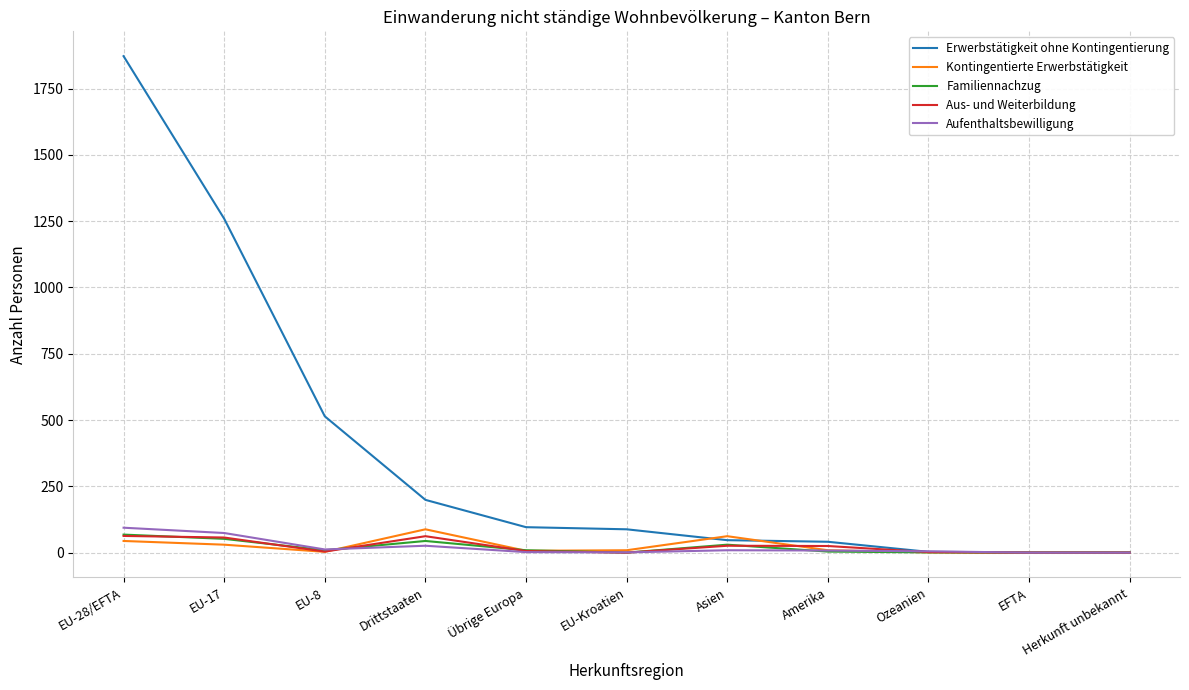

The value of Erwerbstätigkeit ohne Kontingentierung at EU-28/EFTA is 413. True or false?

False